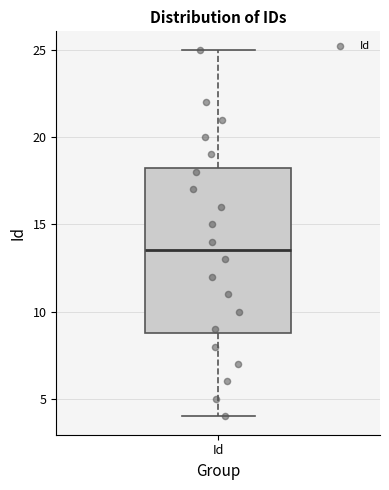

Transcribe this box plot: give where the median line is, the range the box spans, and where the two whiskers end, as read against the y-axis. The values are not printed on the chart, so give them approximately, as read against the axis.

median 13.5, box 9.0 to 18.5, whiskers 4.0 to 25.0